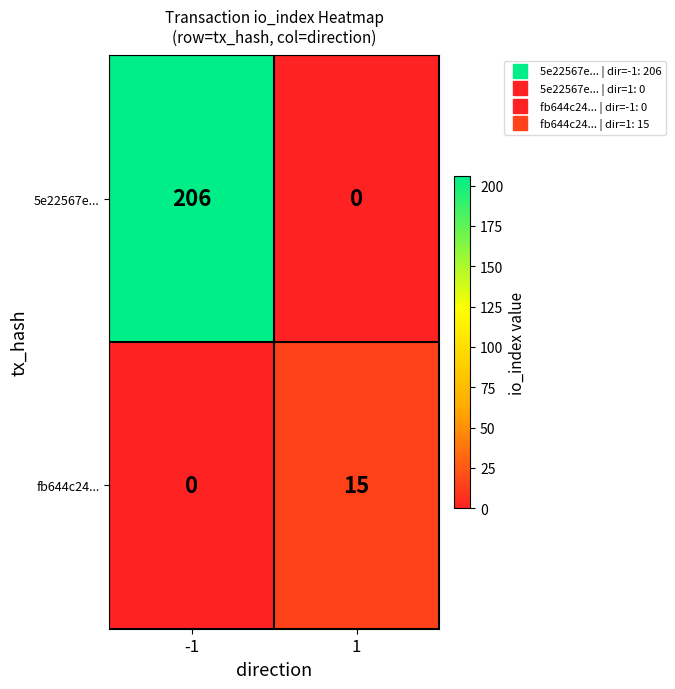

What is the sum of the fb644c24... values at 1 and -1?

15